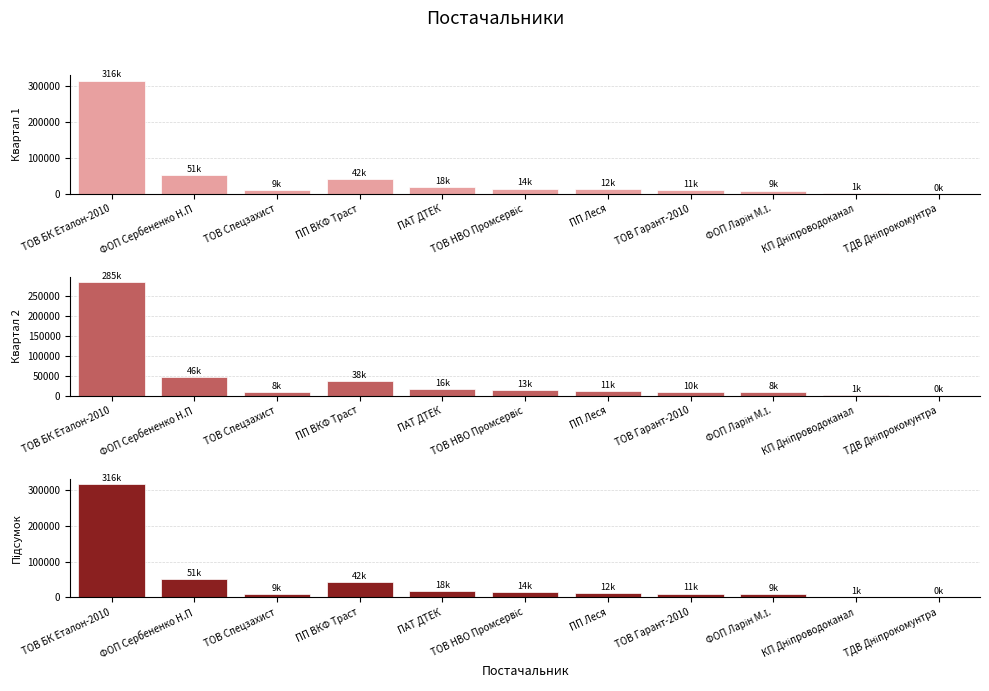

What is the difference between the highest and lowest values at КП Дніпроводоканал?

133.6